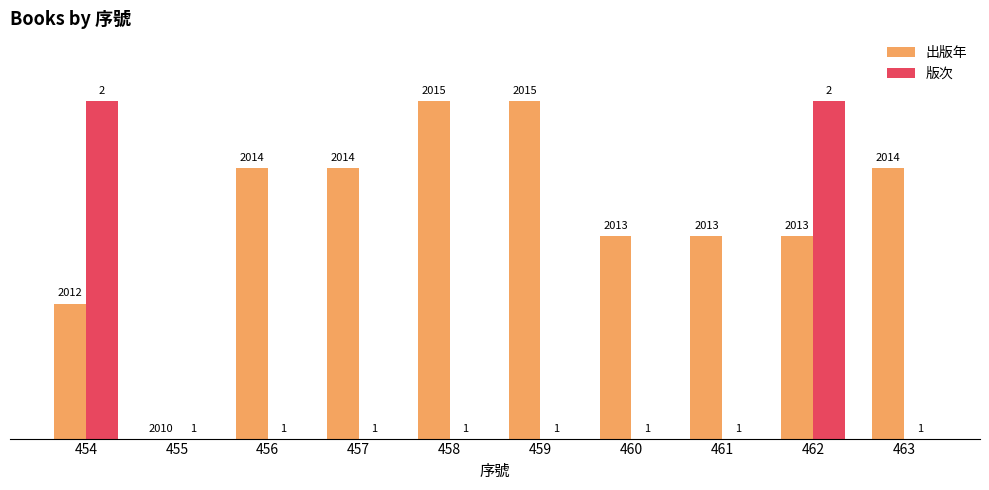

Are the bars grouped side by side (vs. stacked)?

Yes